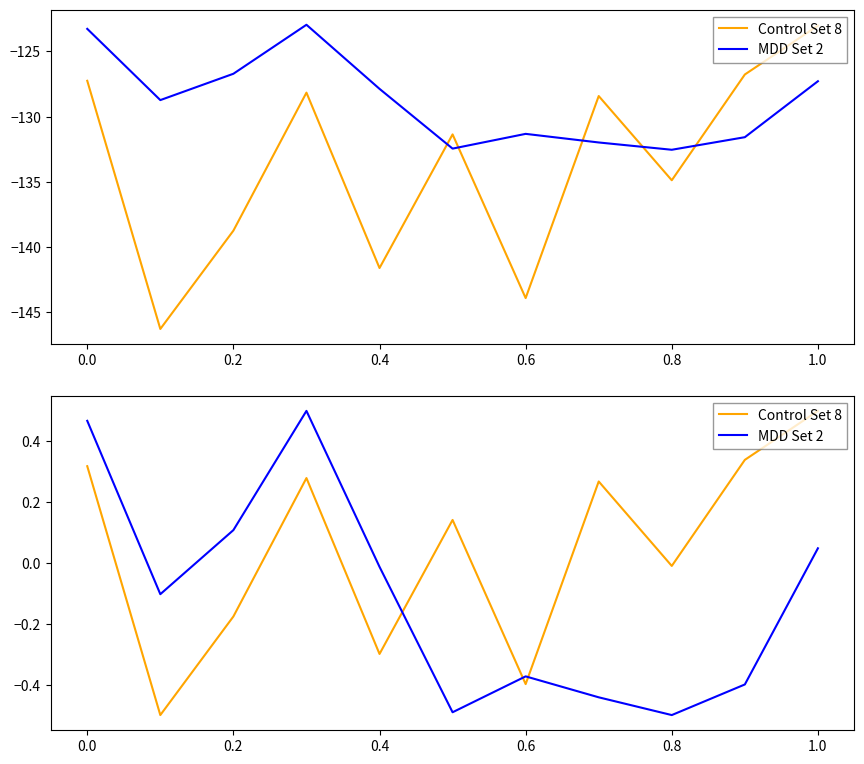

How many lines are shown in the chart?

2